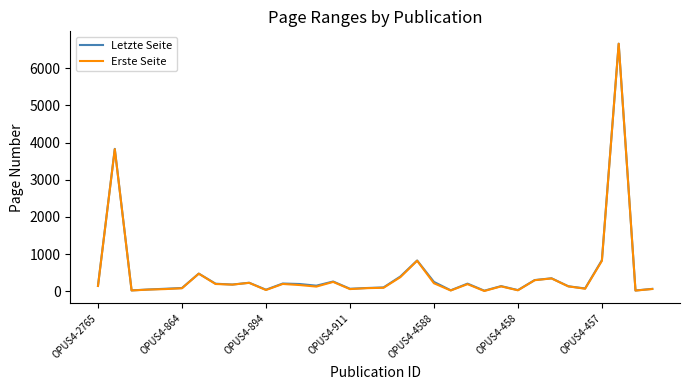

Which series has the widest spread of values?

Erste Seite